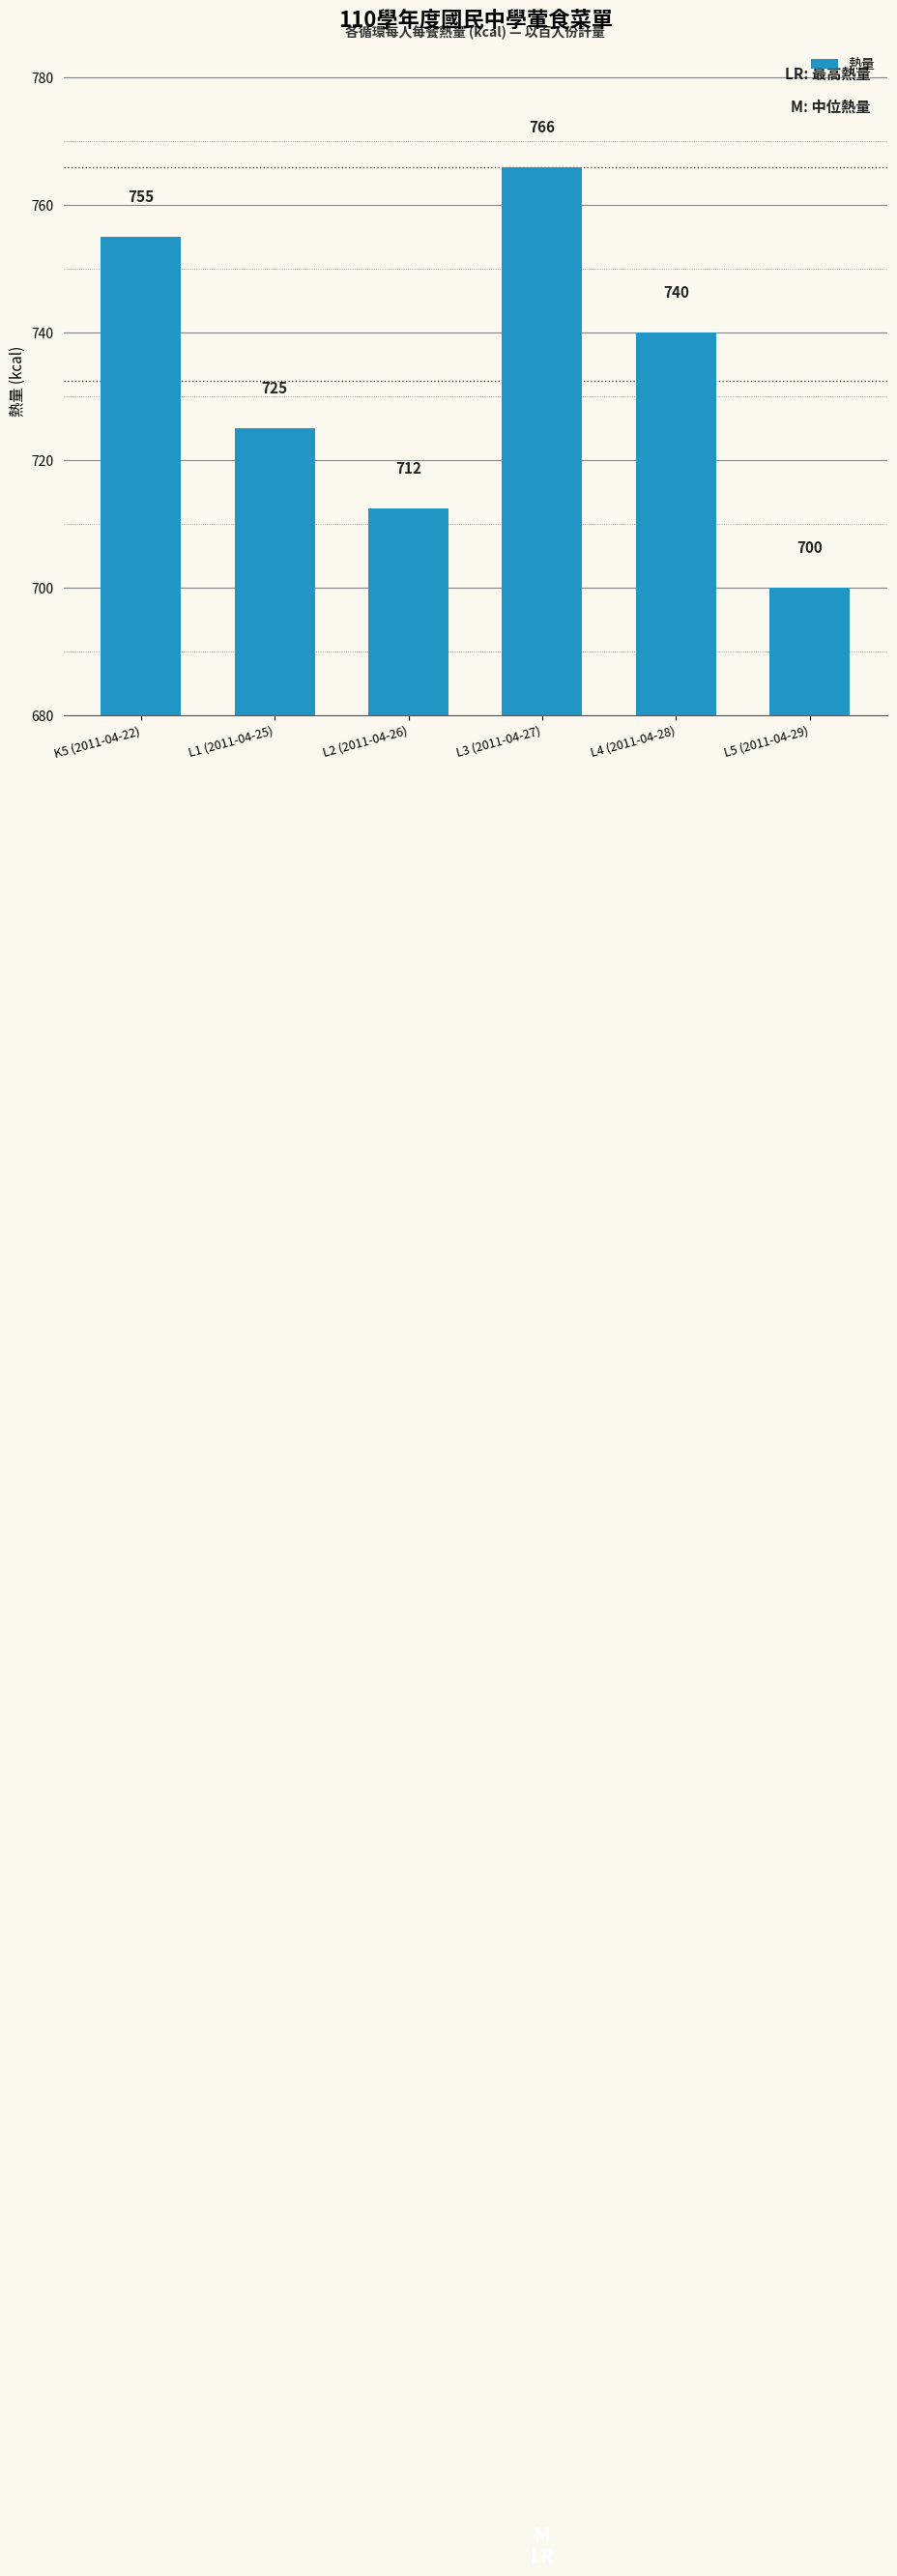

What is the label of the 6th bar from the right?

K5 (2011-04-22)